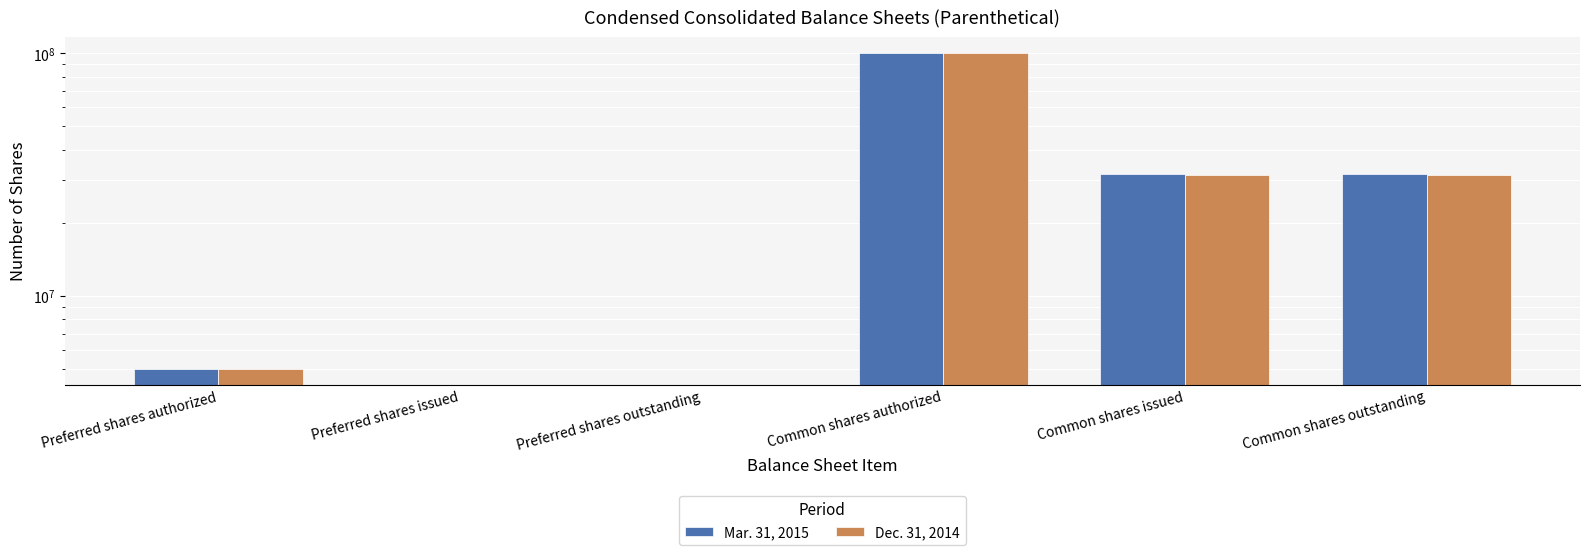

Is it true that Dec. 31, 2014 equals 6683907 at Preferred shares authorized?

False